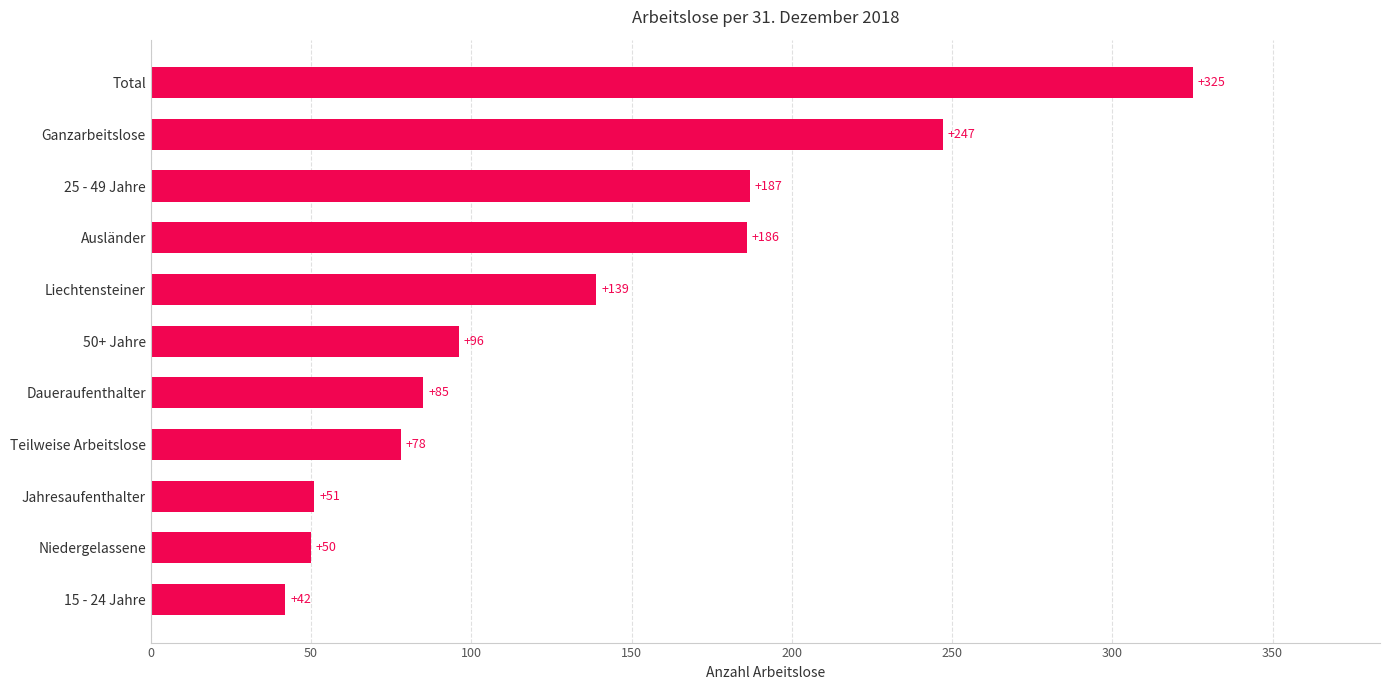

The value at 15 - 24 Jahre is 71. True or false?

False